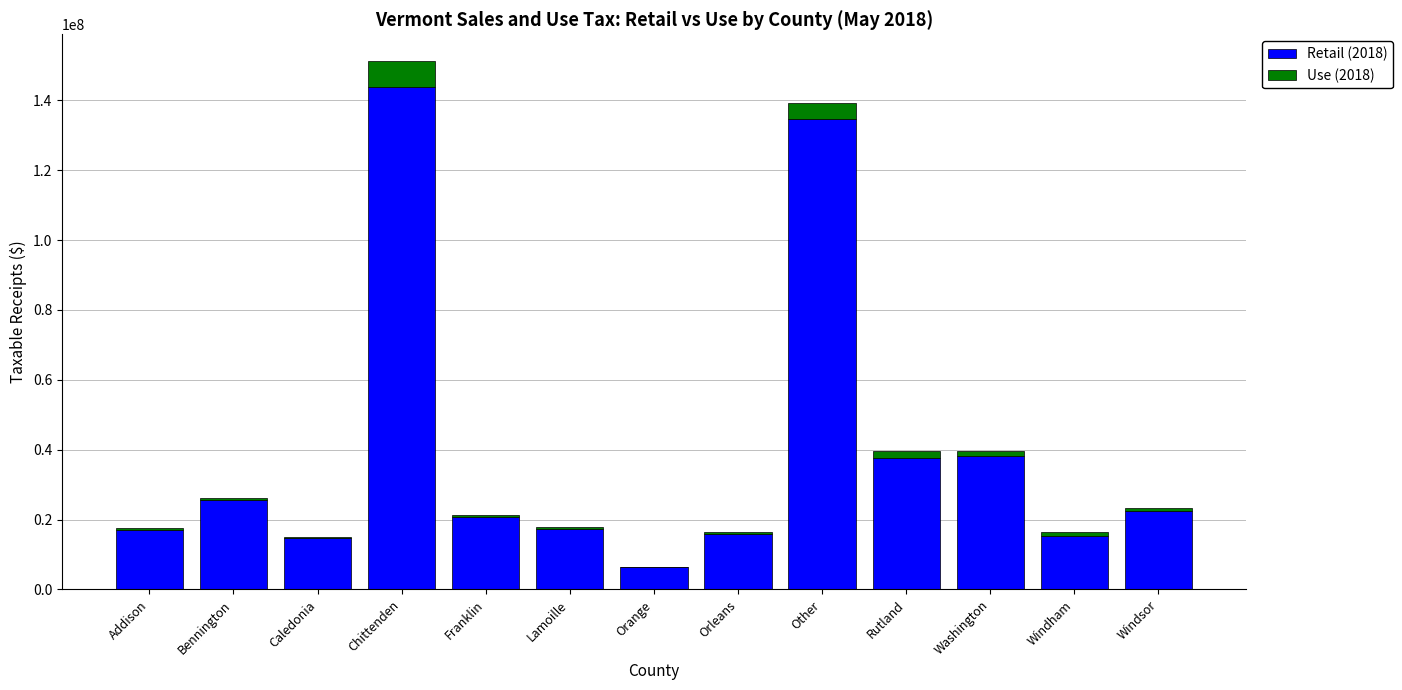

True or false: Retail (2018) has a value of 25538211.5 at Bennington.

True